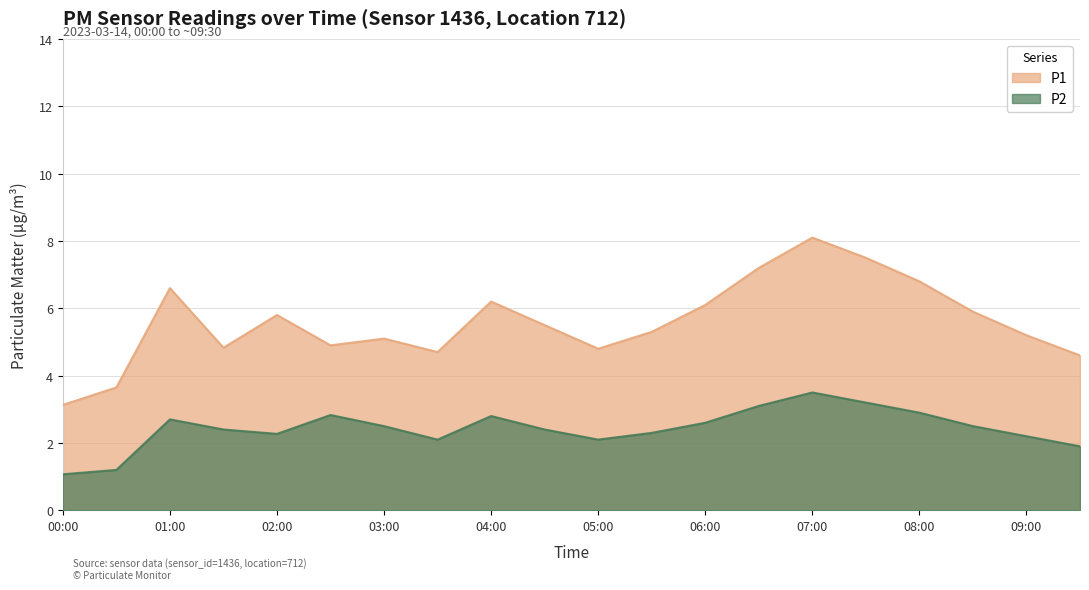

List the series in order of their peak value, highest first.

P1, P2